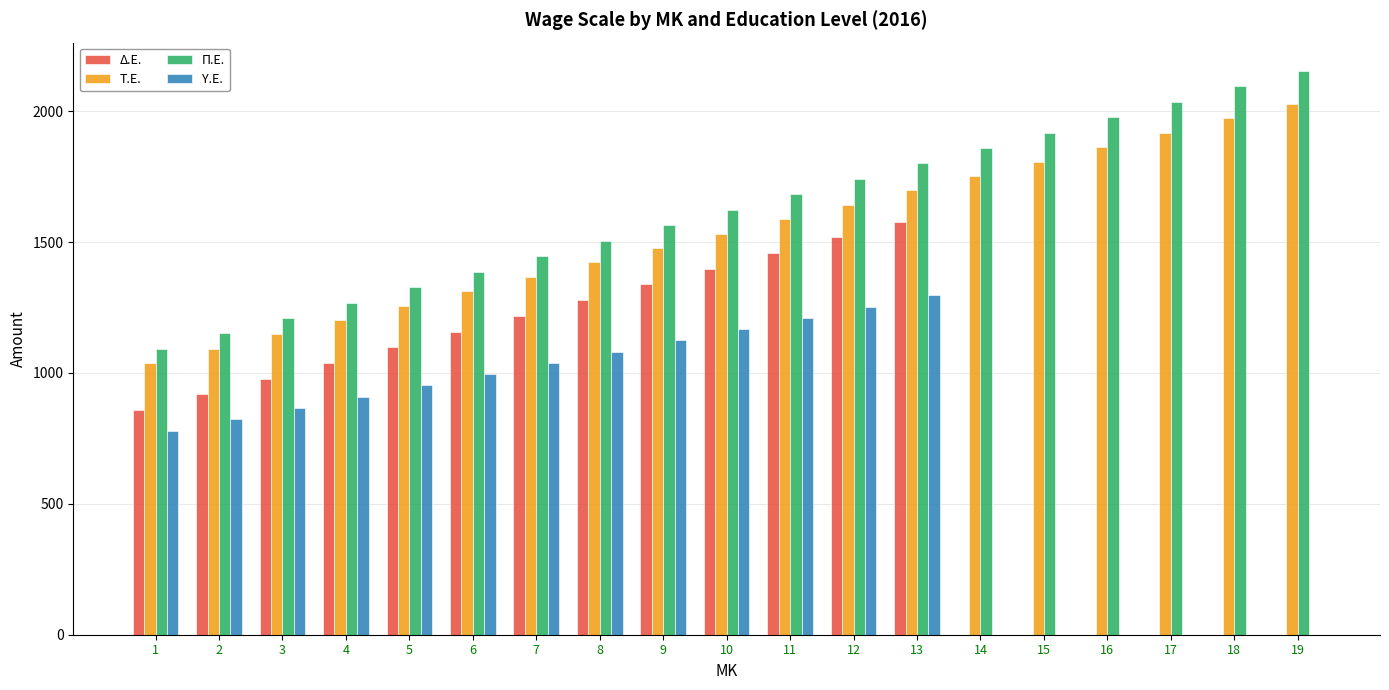

The value of Π.Ε. at 7 is 2163. True or false?

False